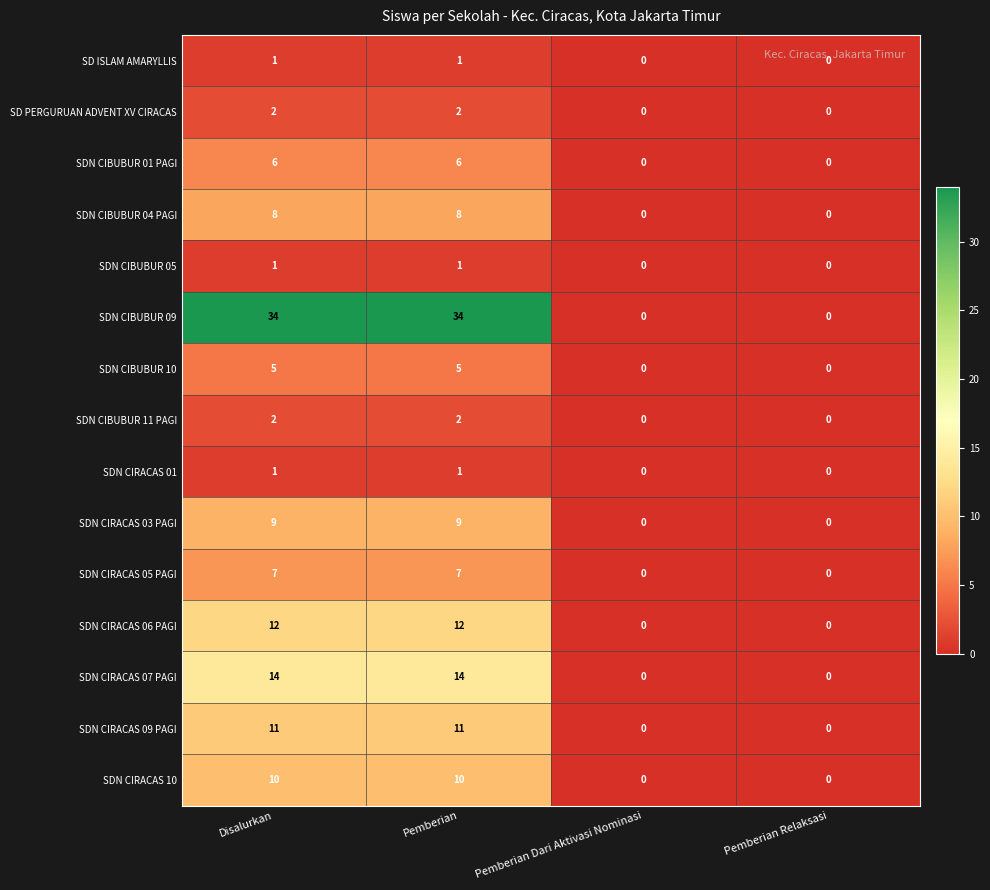

Is it true that SD PERGURUAN ADVENT XV CIRACAS equals 3 at Disalurkan?

False